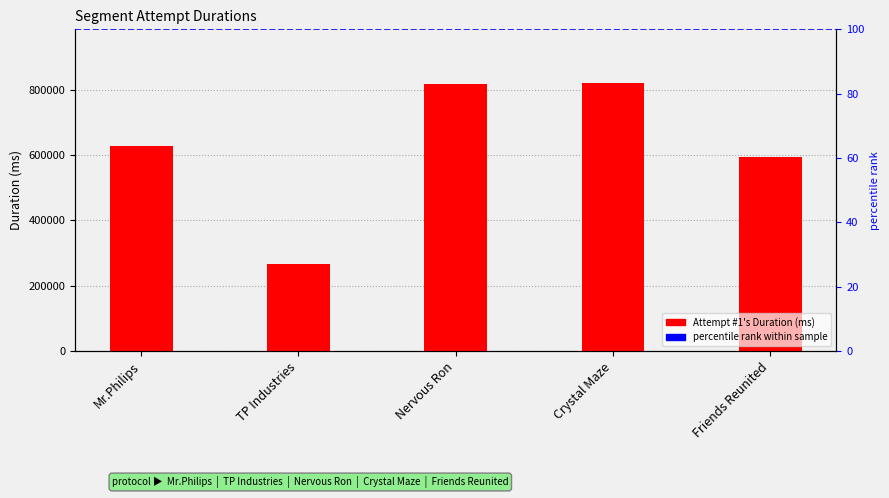

What is the smallest value displayed?

266786